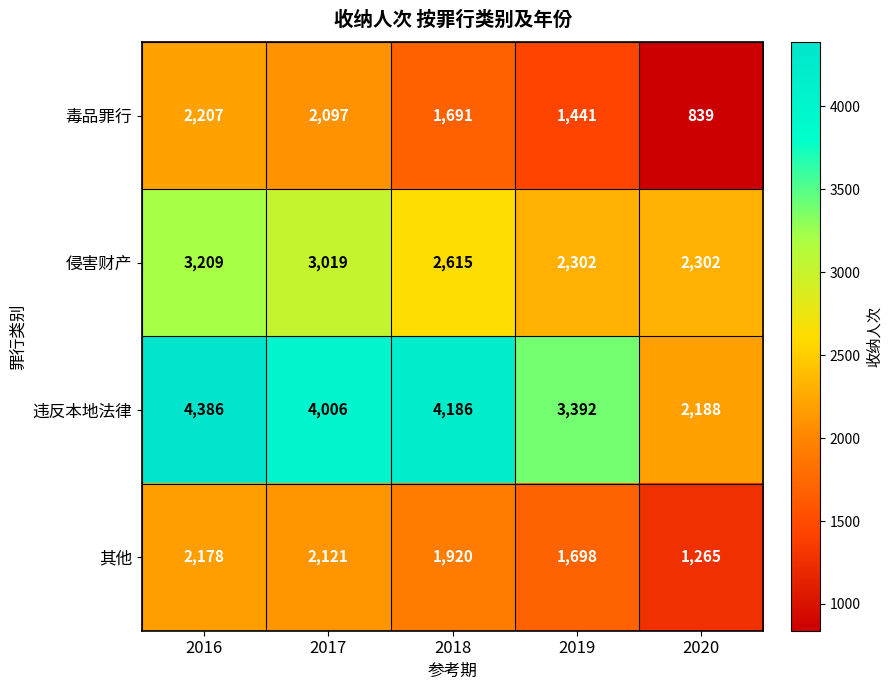

What is the smallest value displayed?

839